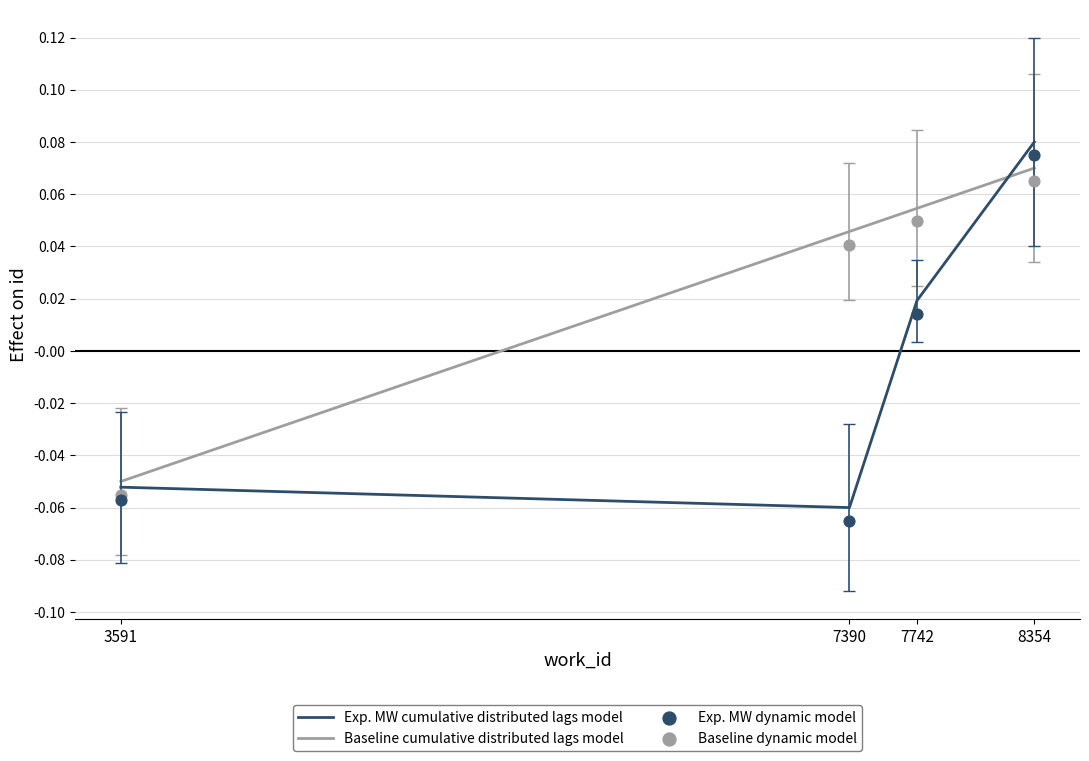

At how many categories does at least one series exceed 0?

3